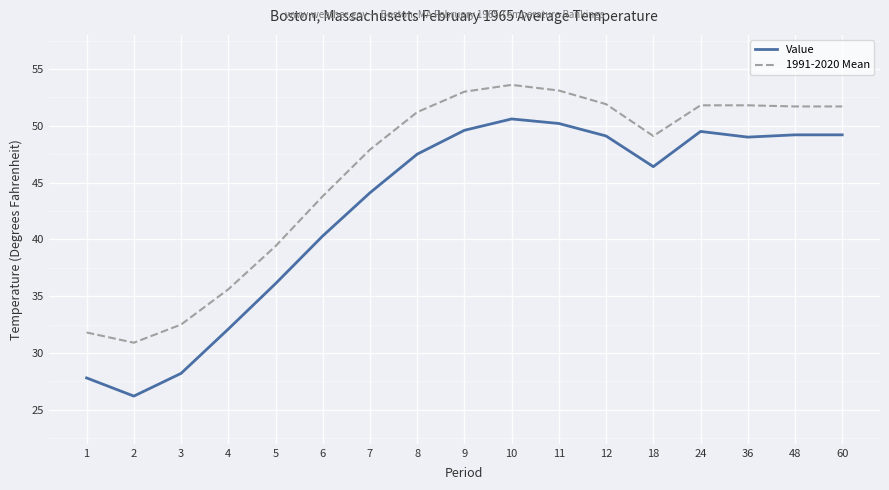

True or false: Value and 1991-2020 Mean cross at least once.

False